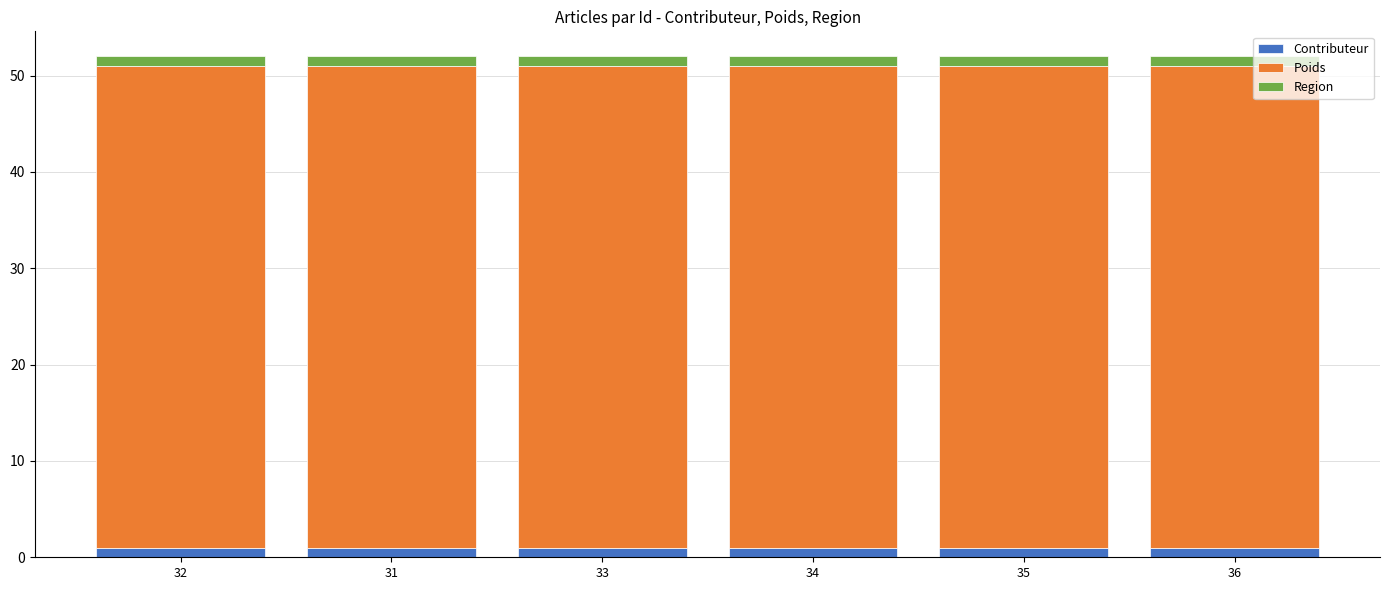

True or false: Contributeur has a value of 1 at 31.

True